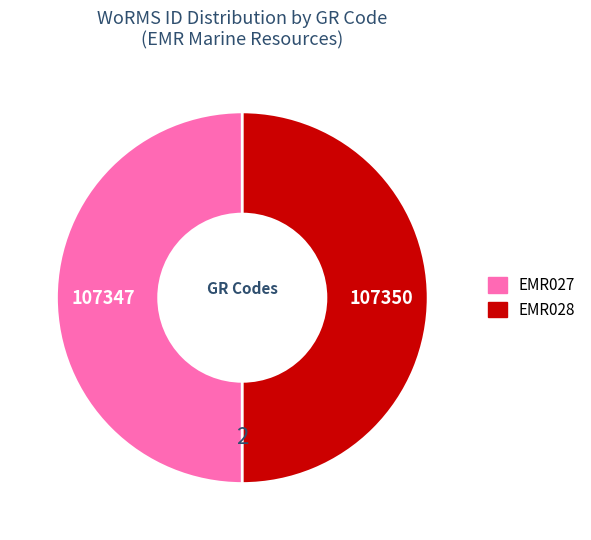

Count the number of slices in the pie.

2